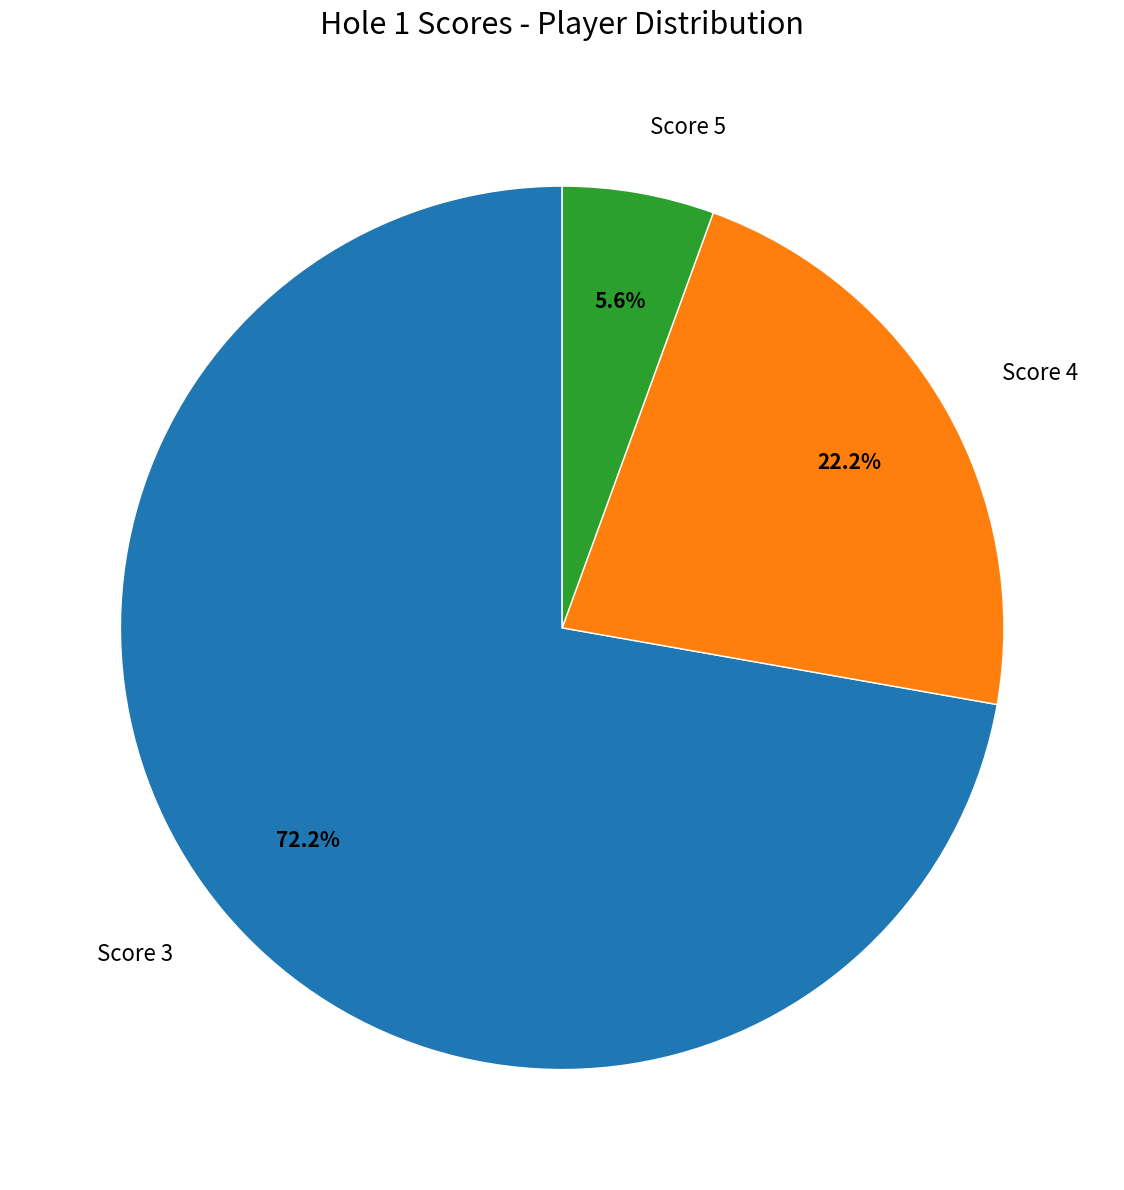

Which slice is the largest?

Score 3